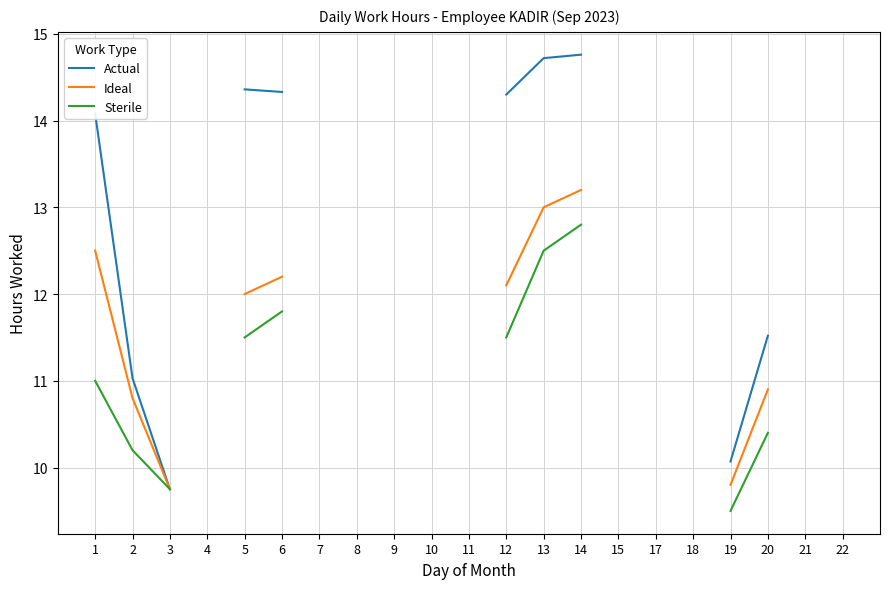

Between 1 and 9, which series saw the biggest shift?

Actual